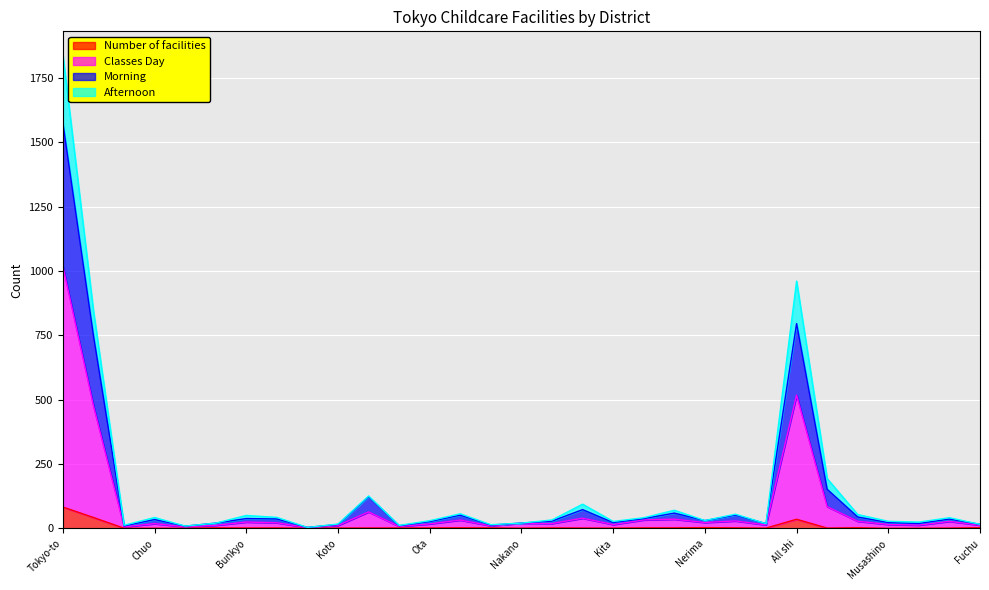

Which category has the highest value in the Number of facilities series?

Tokyo-to